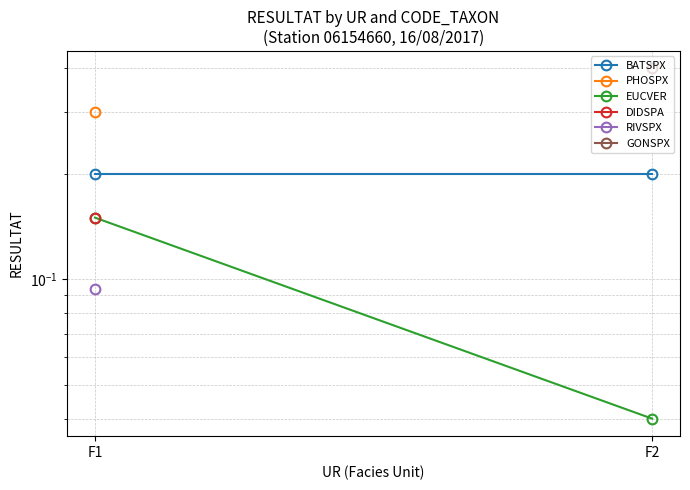

What is the difference between the highest and lowest values at F1?

0.1